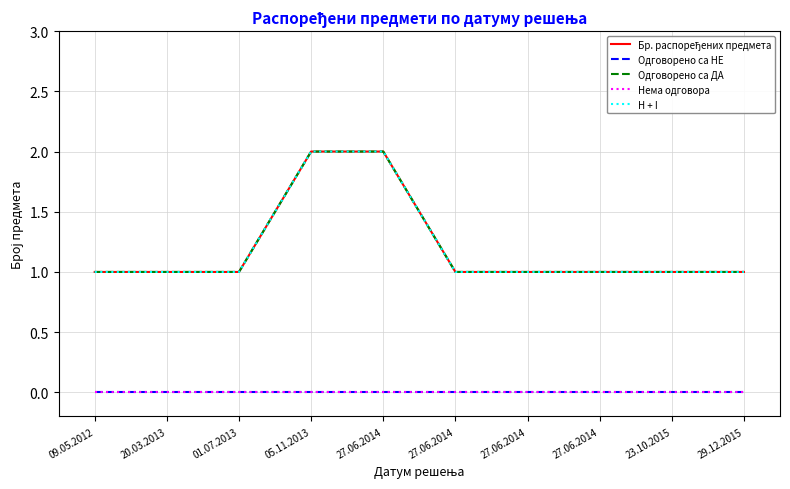

List the series in order of their peak value, lowest first.

Одговорено са НЕ, Нема одговора, Бр. распоређених предмета, Одговорено са ДА, H + I